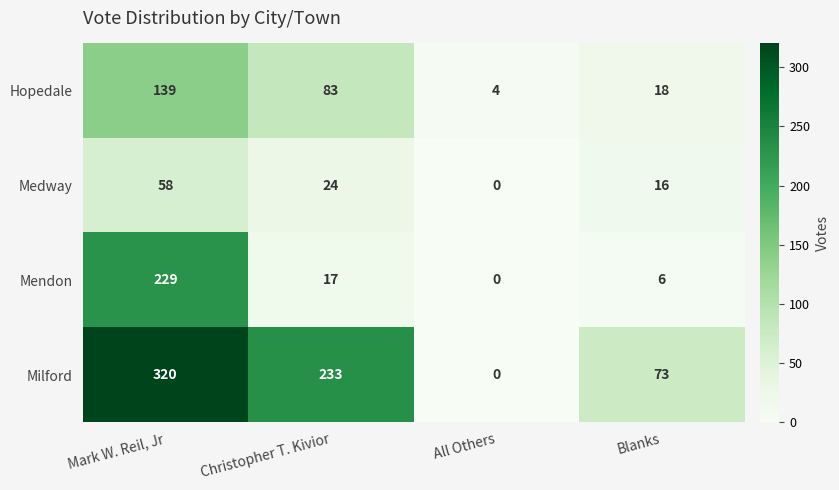

At which category is the sum across all series the highest?

Mark W. Reil, Jr